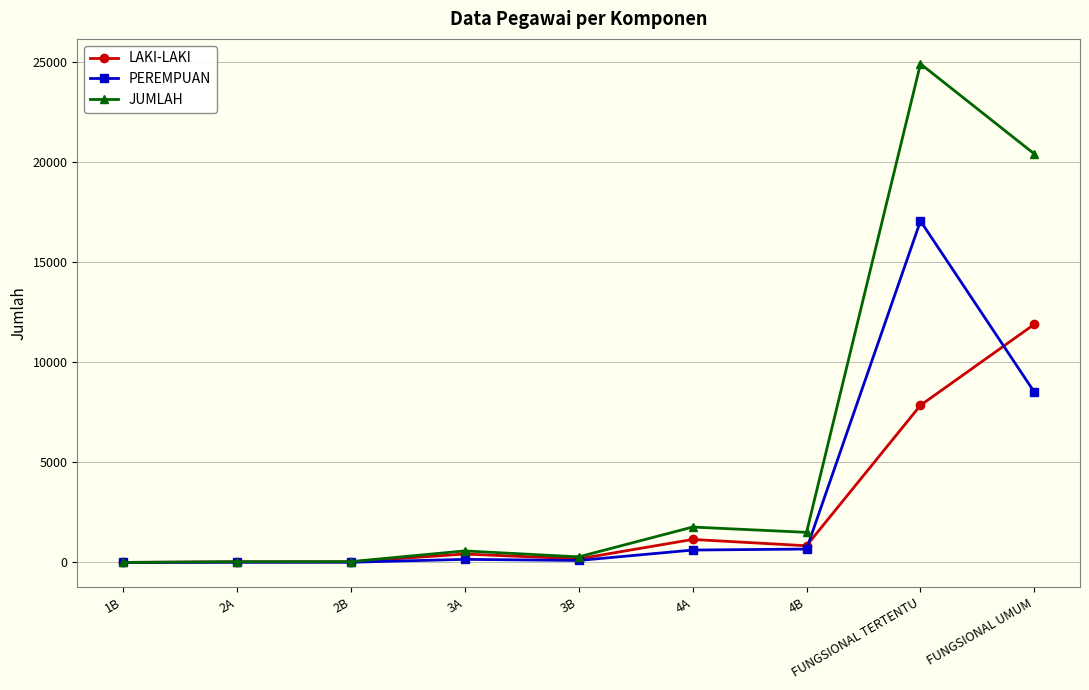

The value of JUMLAH at 4B is 321. True or false?

False